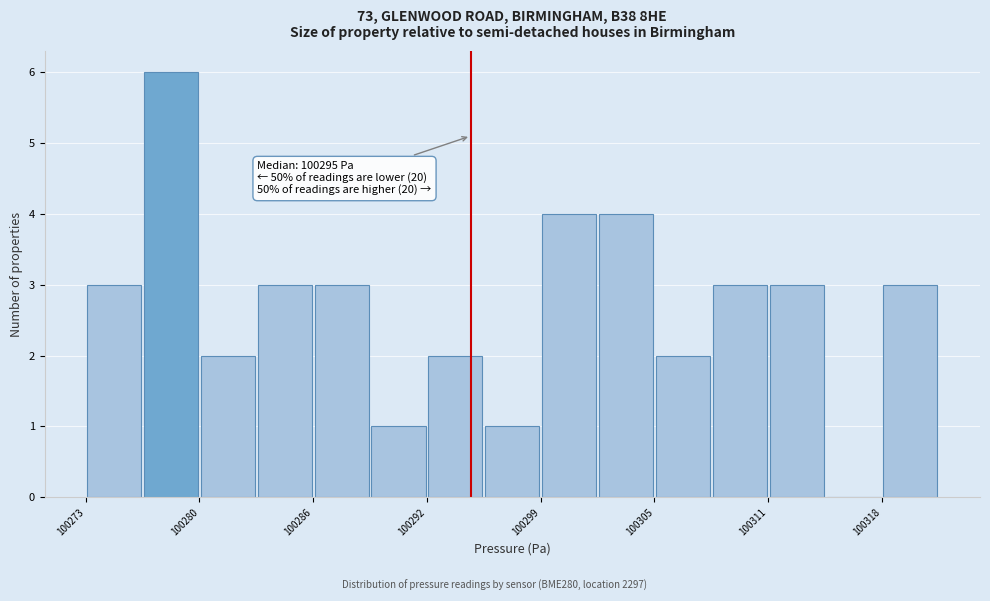

Read against the x-axis, roughly where is the centre of the tallest bar?

100278